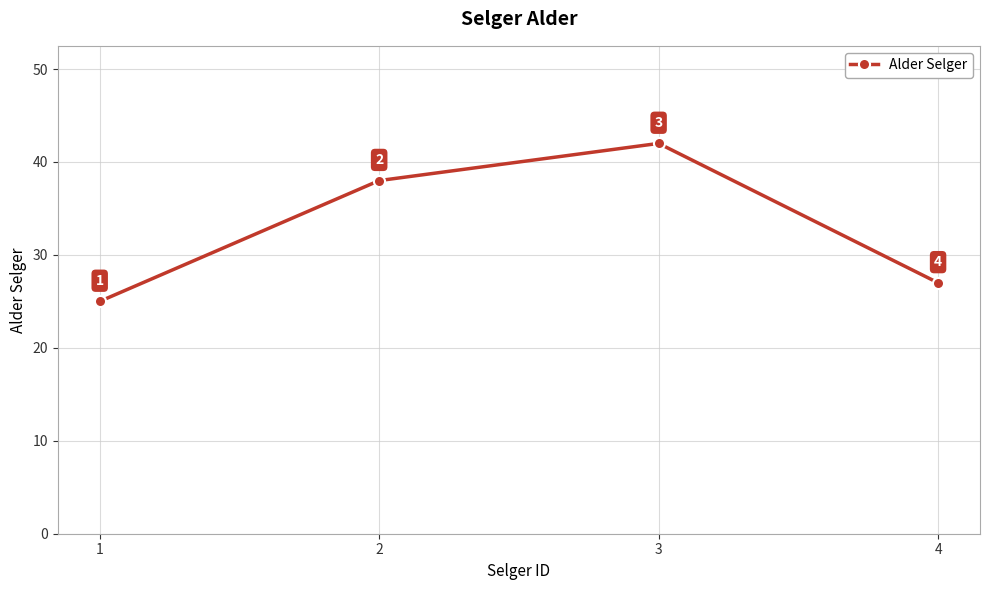

What is the value of the 1st point from the left?

25